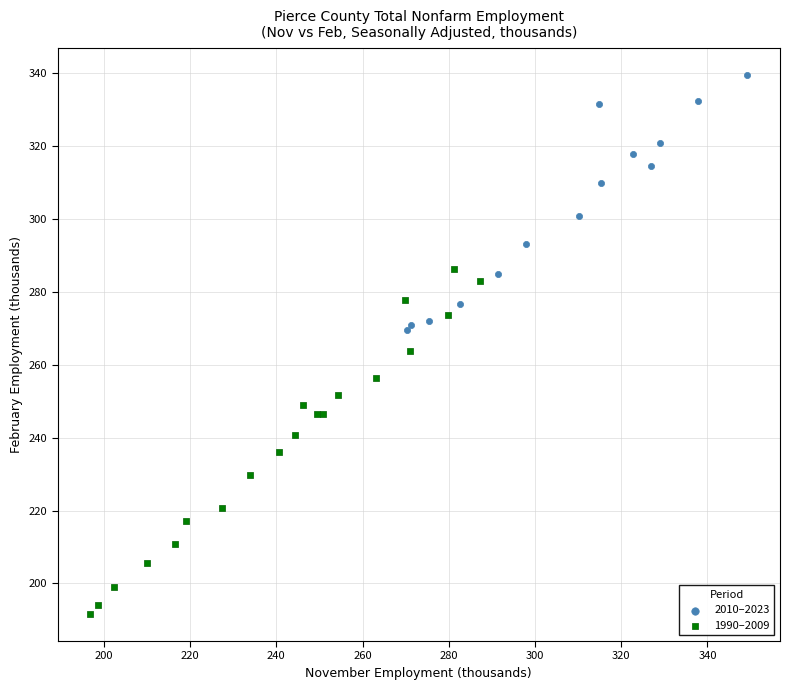

Which series contains the lowest Y value?

1990–2009